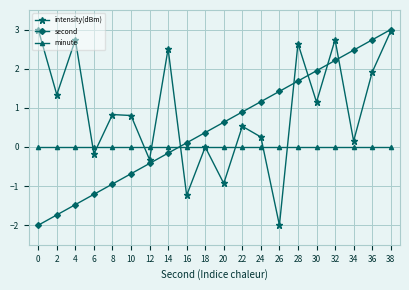

What is the value of the intensity(dBm) point at the 17th from the left?

2.7